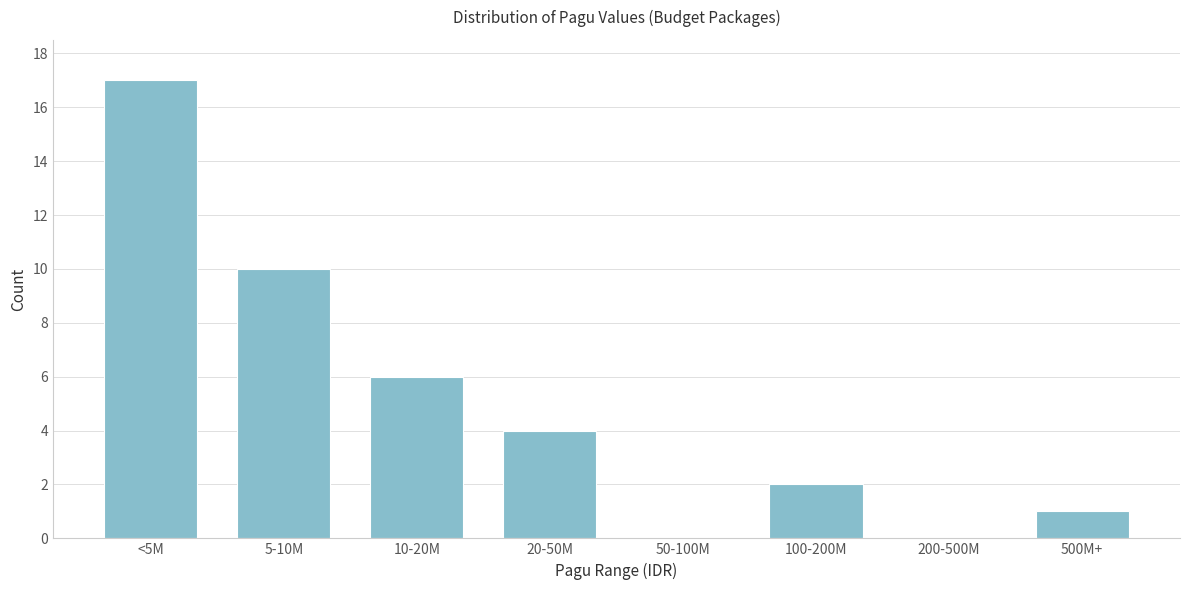

Reading left to right, what are all the values shown in this chart?

<5M=17	5-10M=10	10-20M=6	20-50M=4	50-100M=0	100-200M=2	200-500M=0	500M+=1